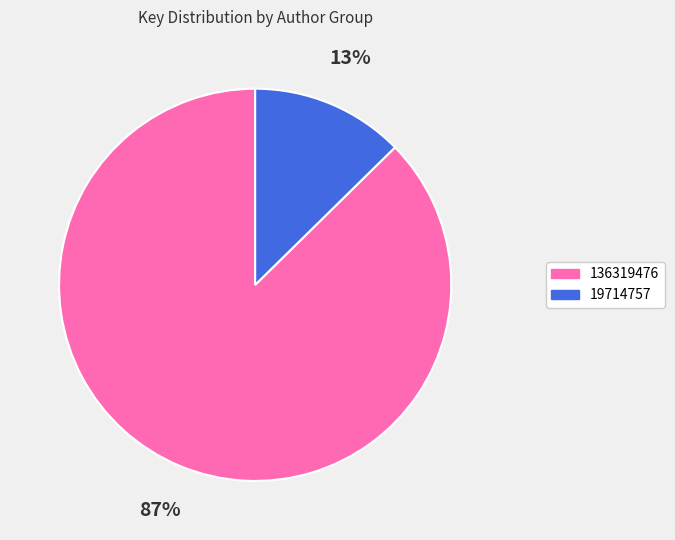

Which slice is the smallest?

19714757